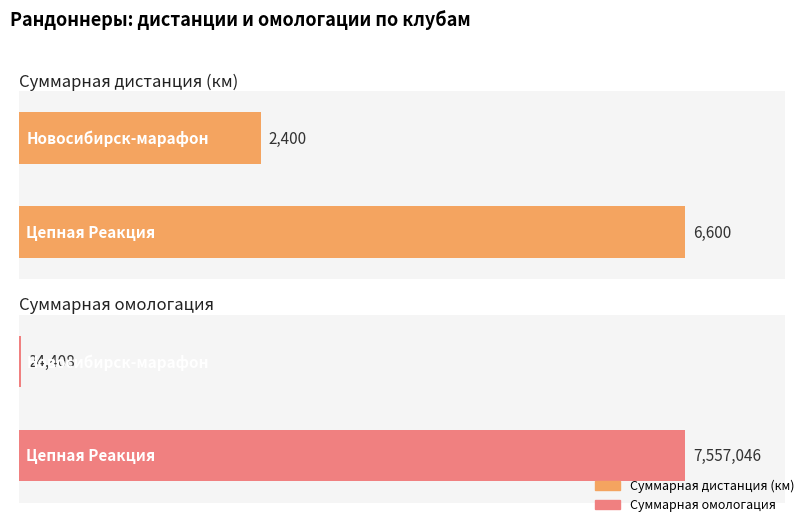

True or false: Омологация has a value of 1212338 at 10.

False